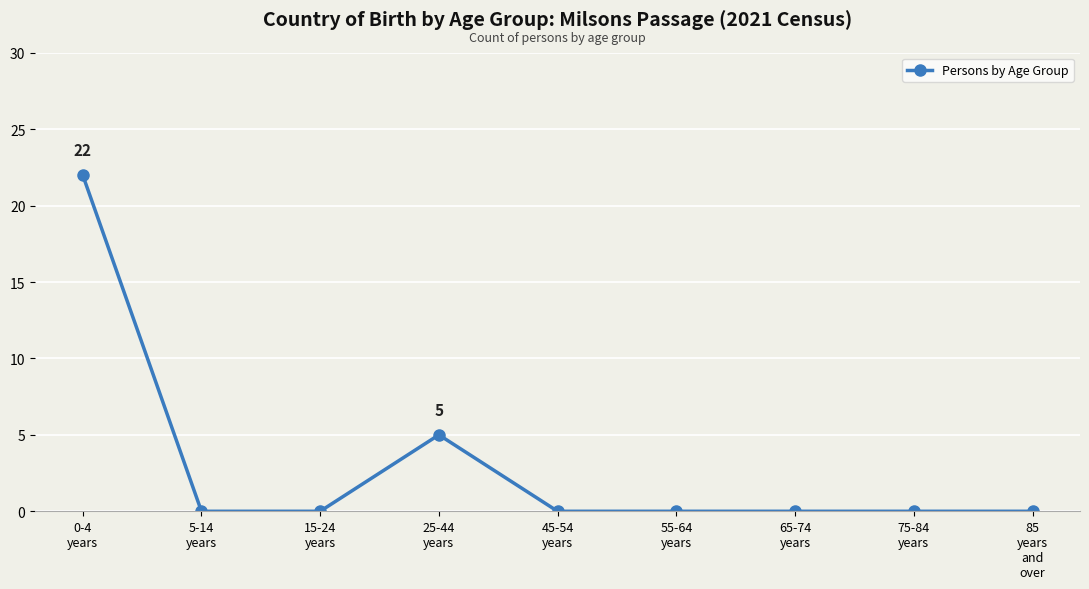

Which category has the highest value across all series?

0-4
years